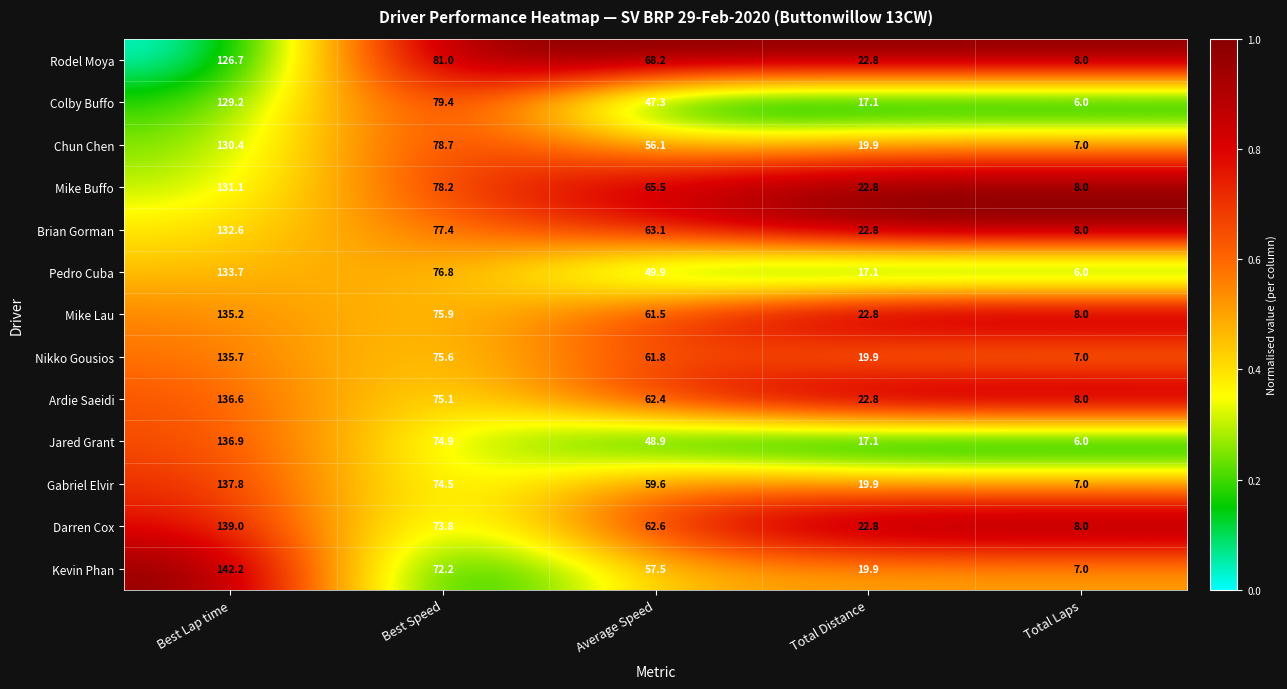

The Colby Buffo series shows 4.0 at Total Laps. True or false?

False